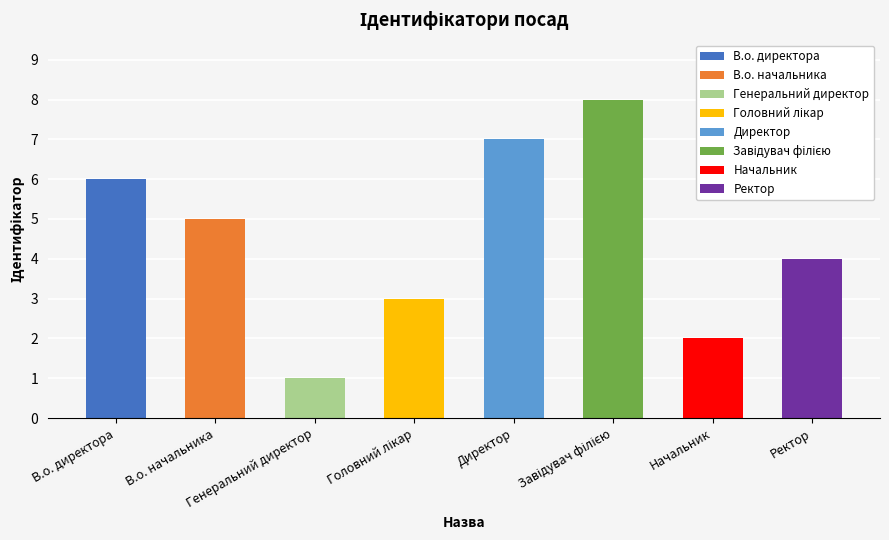

How many values are between 3 and 7?

5